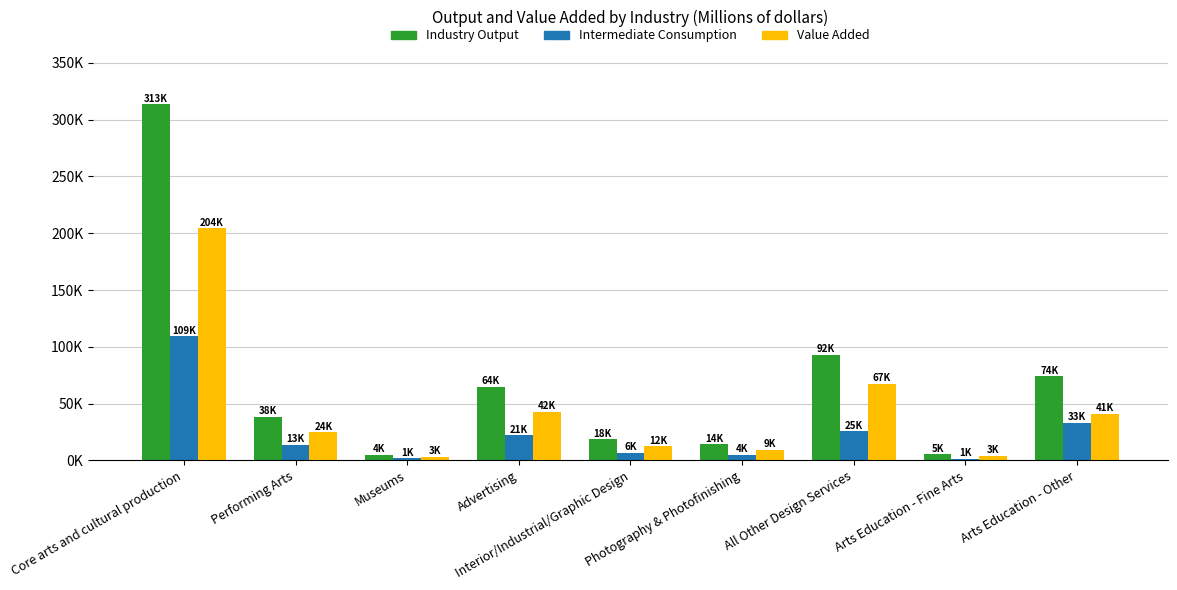

What are all the series names shown in the legend?

Industry Output, Intermediate Consumption, Value Added